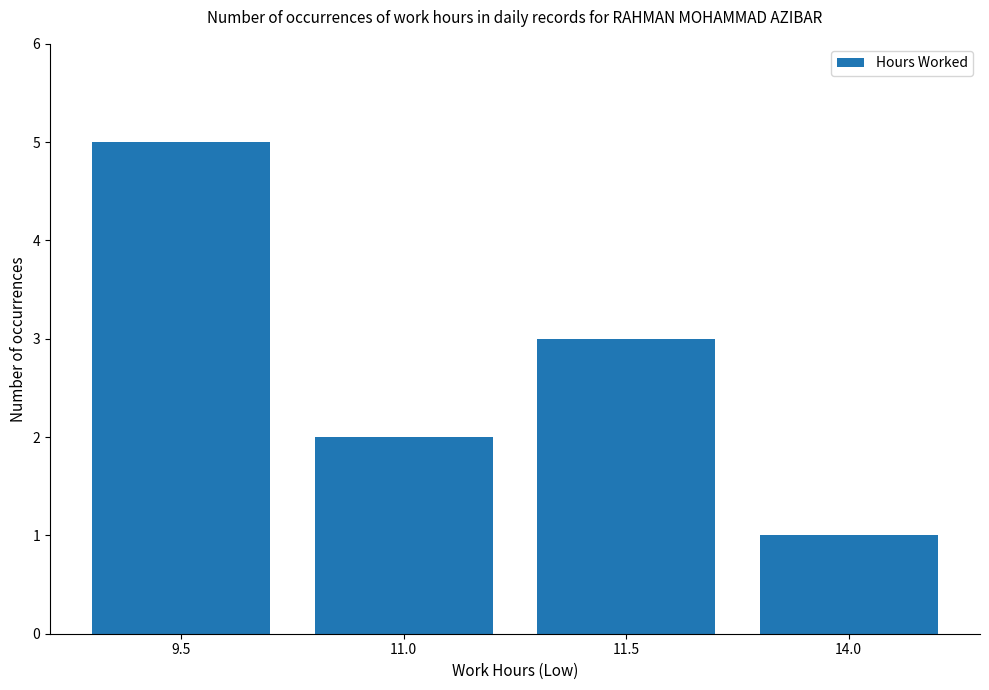

What is the label of the 2nd bar from the left?

11.0